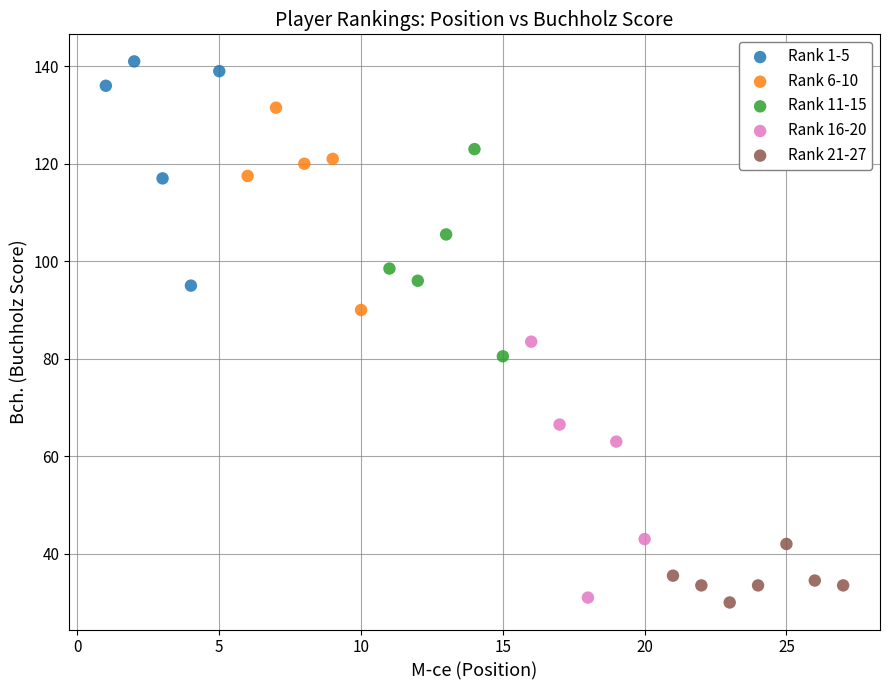

Which series contains the highest Y value?

Rank 1-5